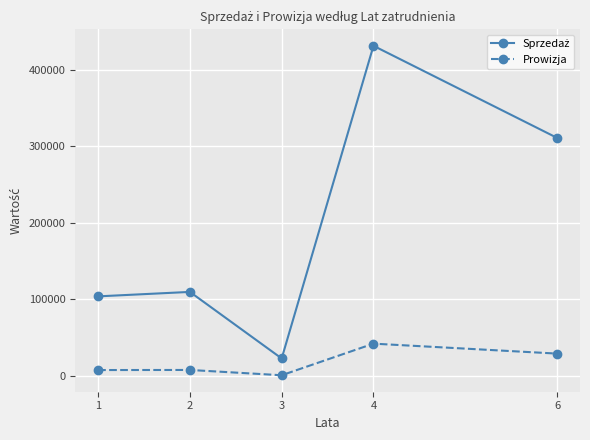

What is the sum of all Prowizja values?

85632.1